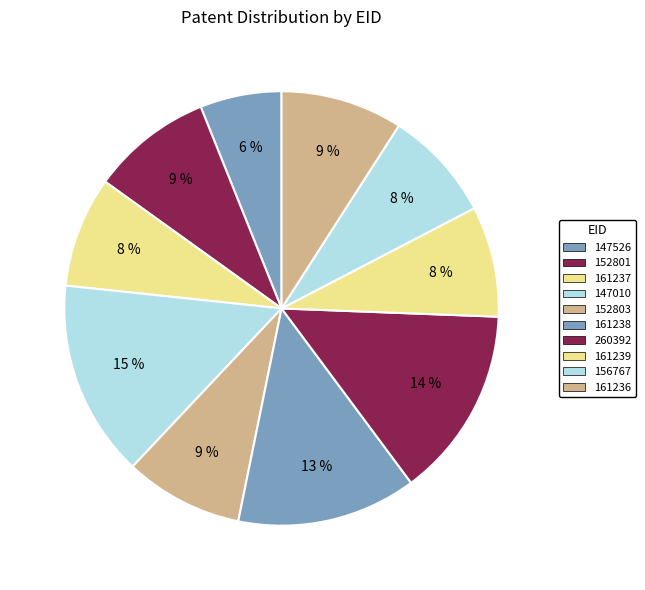

Is 260392 the majority of the pie?

No